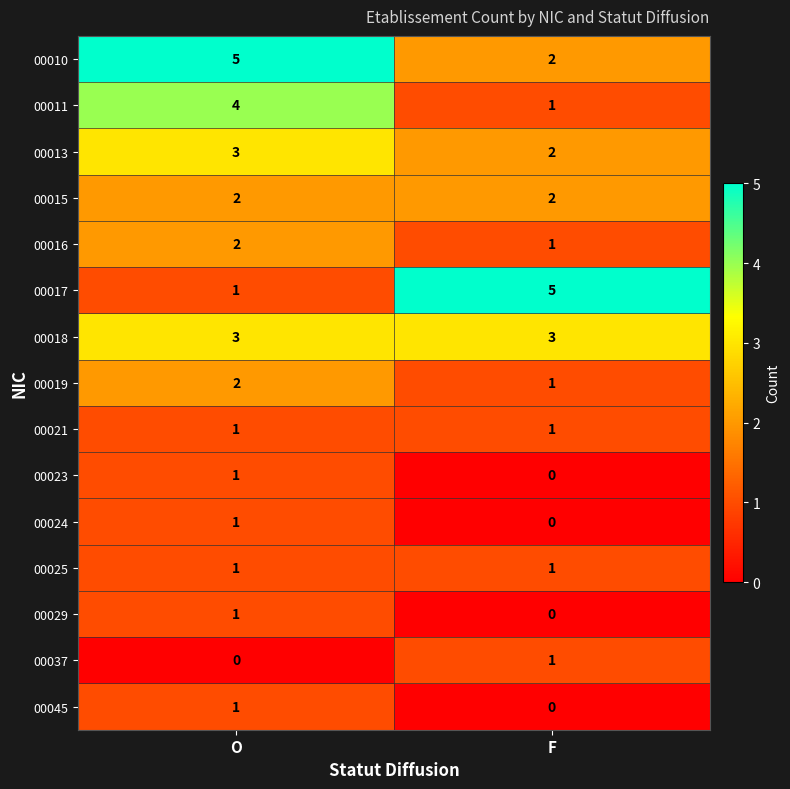

List the labels in order of 00010 value, largest first.

O, F